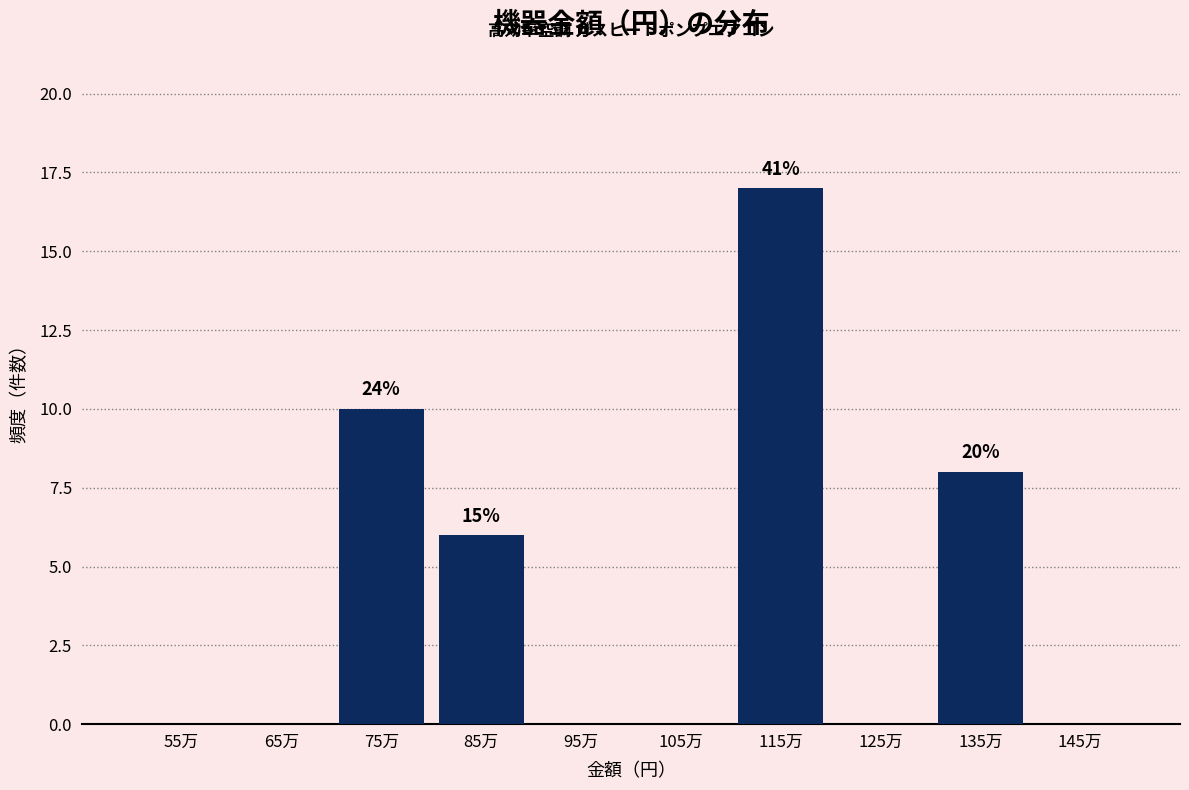

Reading left to right, extract all data points from this chart.

55万=0	65万=0	75万=10	85万=6	95万=0	105万=0	115万=17	125万=0	135万=8	145万=0